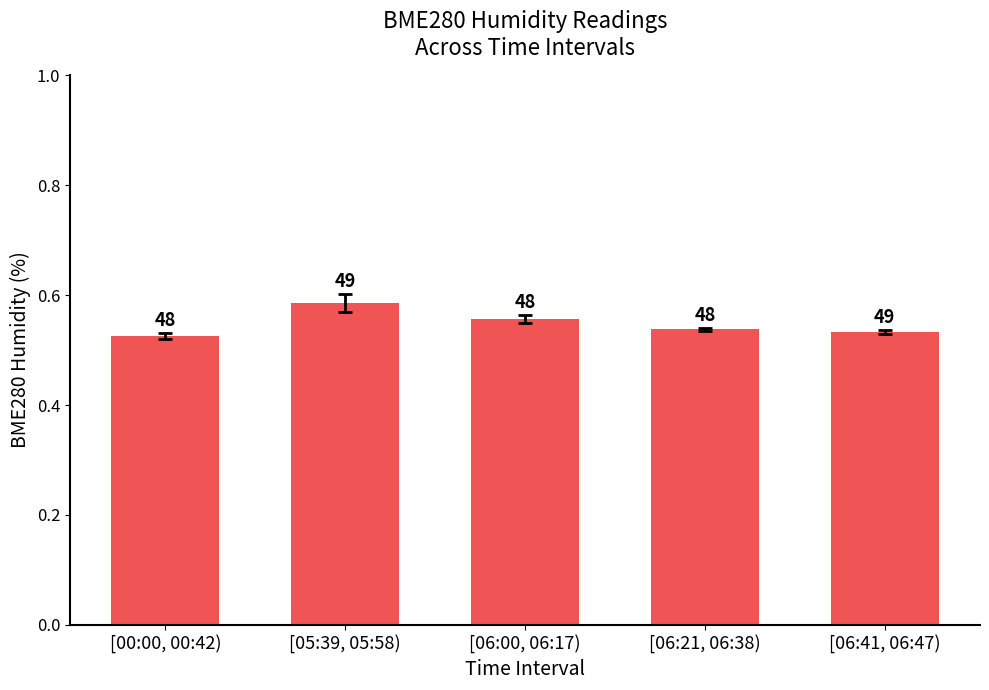

What is the sum of all values?

274.0